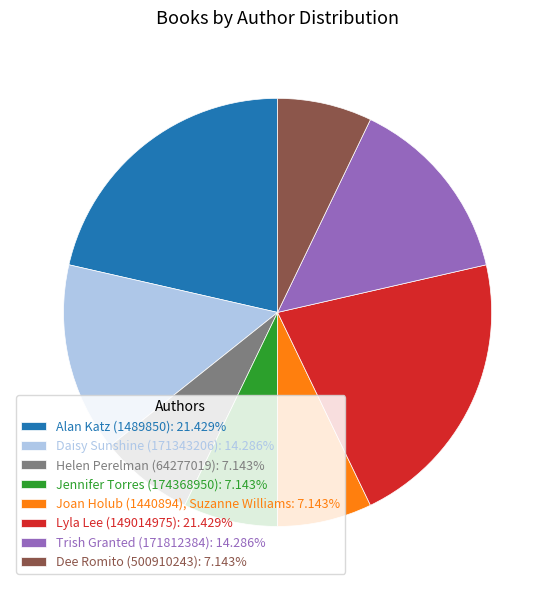

Approximately how many times larger is the value at Lyla Lee (149014975) compared to Jennifer Torres (174368950)?

3.0